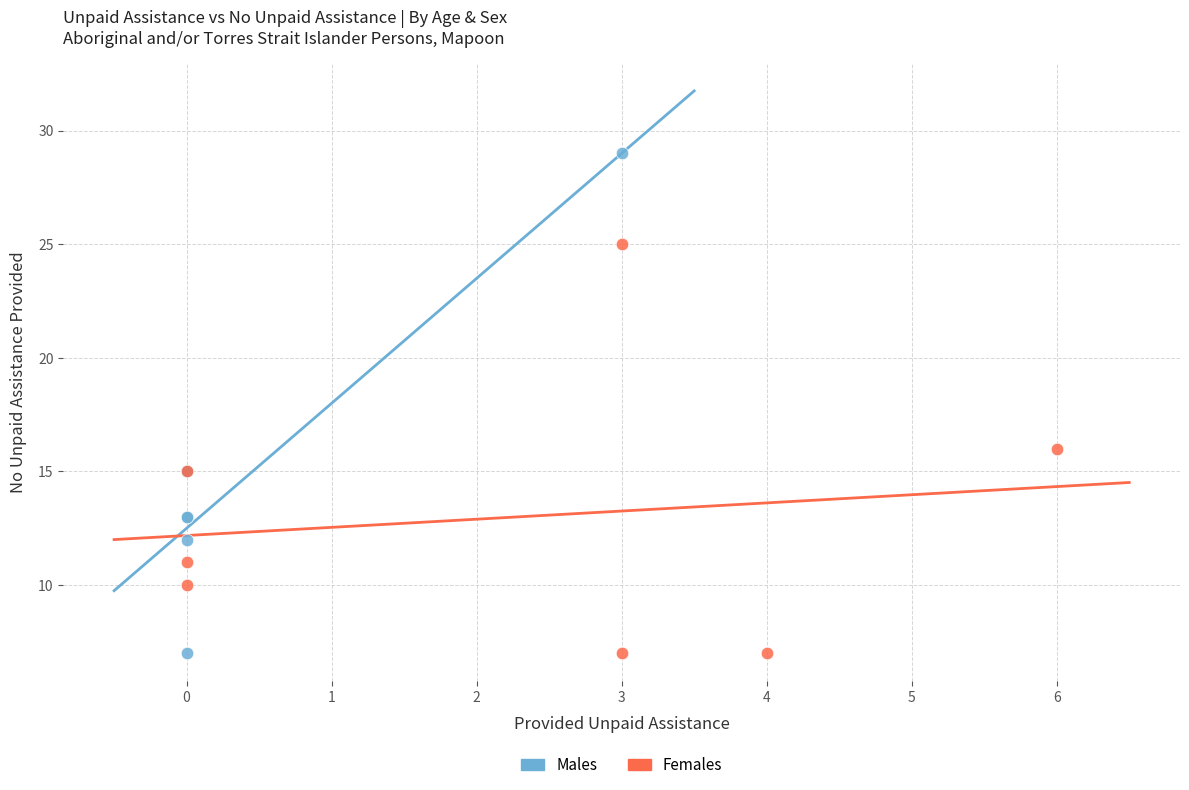

What are all the series names shown in the legend?

Males, Females